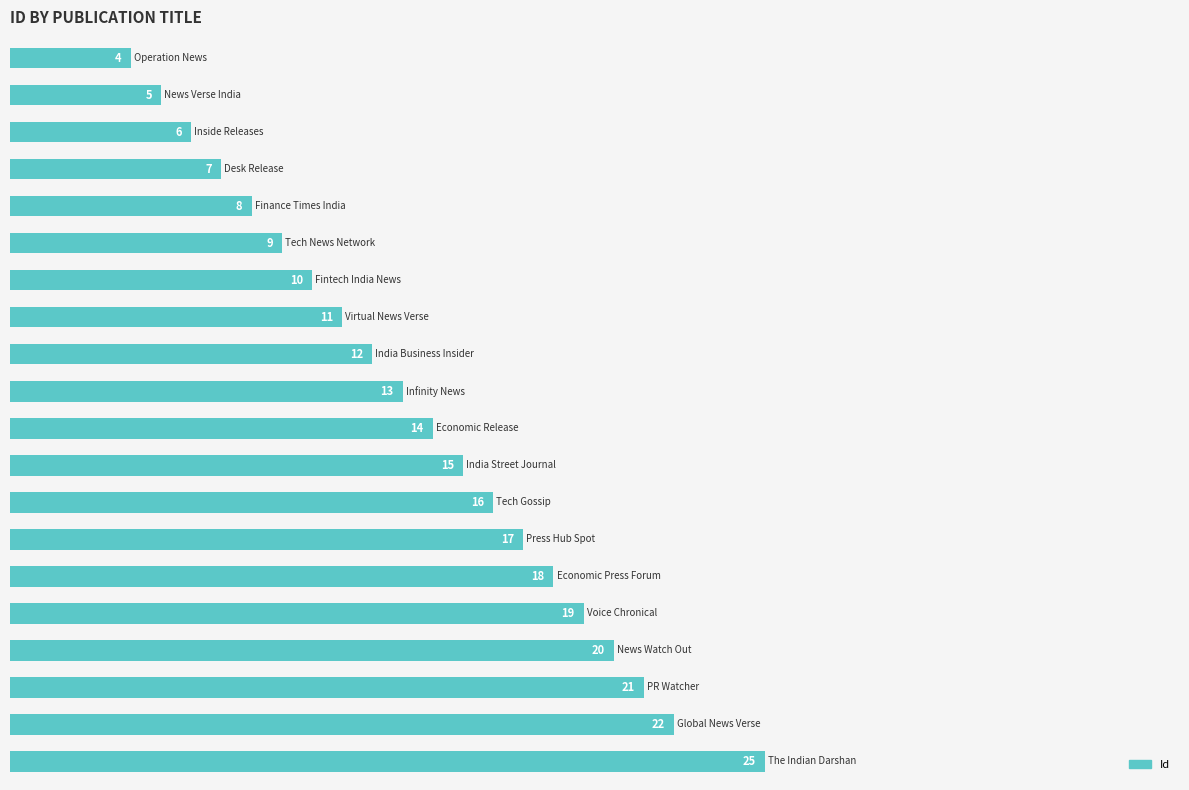

How many categories are shown in the chart?

20